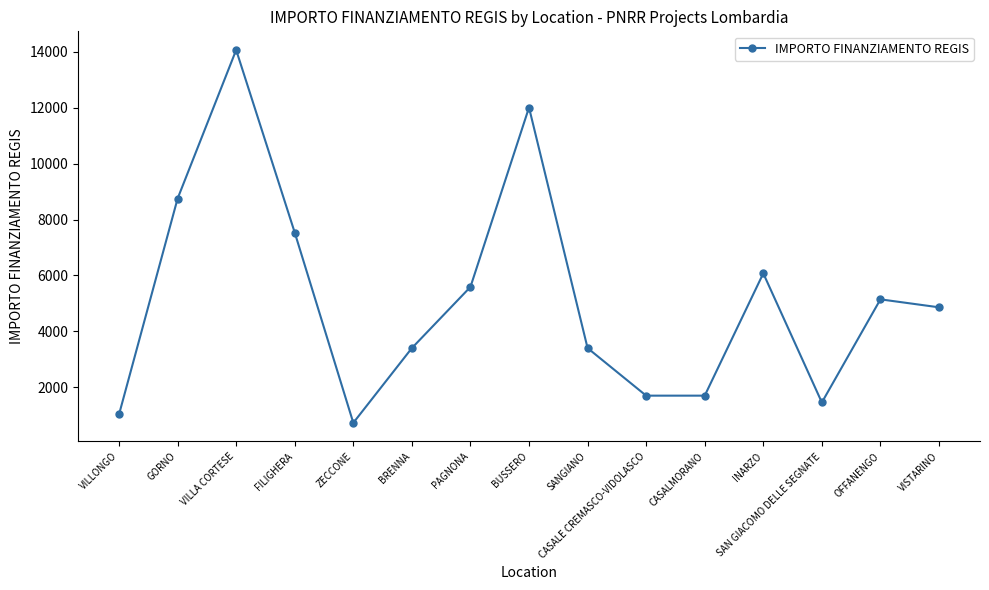

True or false: the data shows 7533 at FILIGHERA.

True